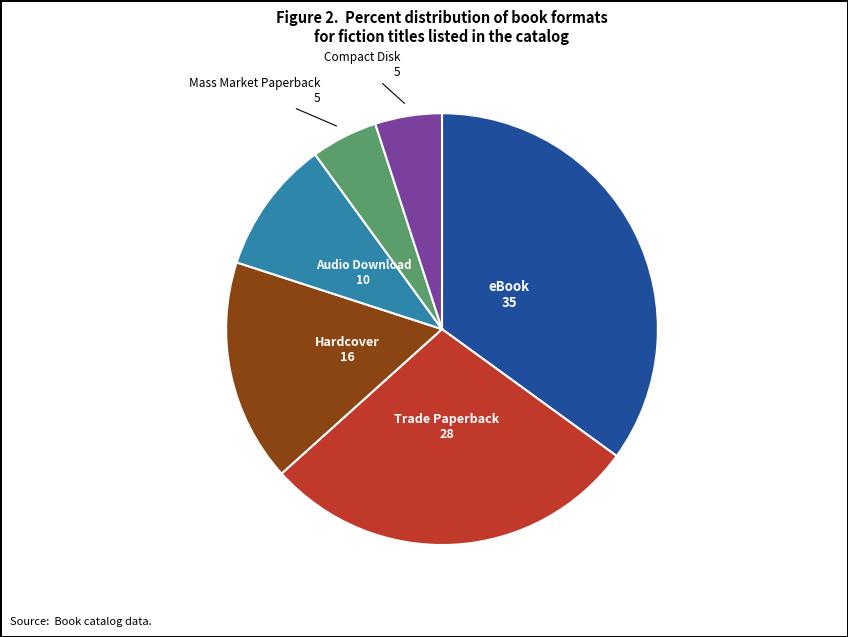

Is there a majority slice in this chart?

No